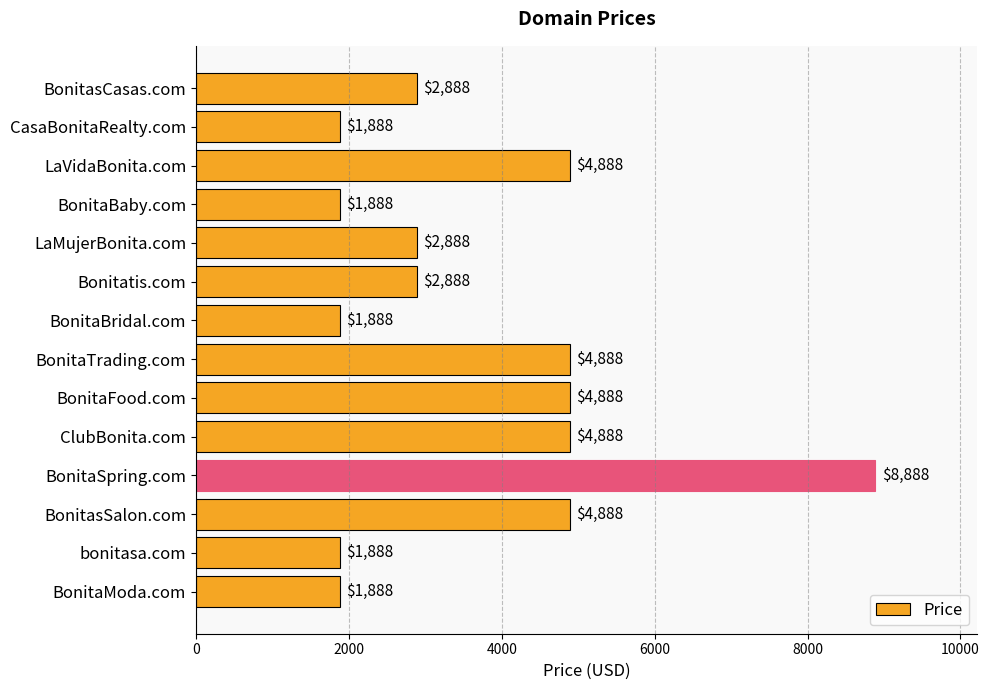

Reading top to bottom, what are all the values shown in this chart?

BonitasCasas.com=2888	CasaBonitaRealty.com=1888	LaVidaBonita.com=4888	BonitaBaby.com=1888	LaMujerBonita.com=2888	Bonitatis.com=2888	BonitaBridal.com=1888	BonitaTrading.com=4888	BonitaFood.com=4888	ClubBonita.com=4888	BonitaSpring.com=8888	BonitasSalon.com=4888	bonitasa.com=1888	BonitaModa.com=1888